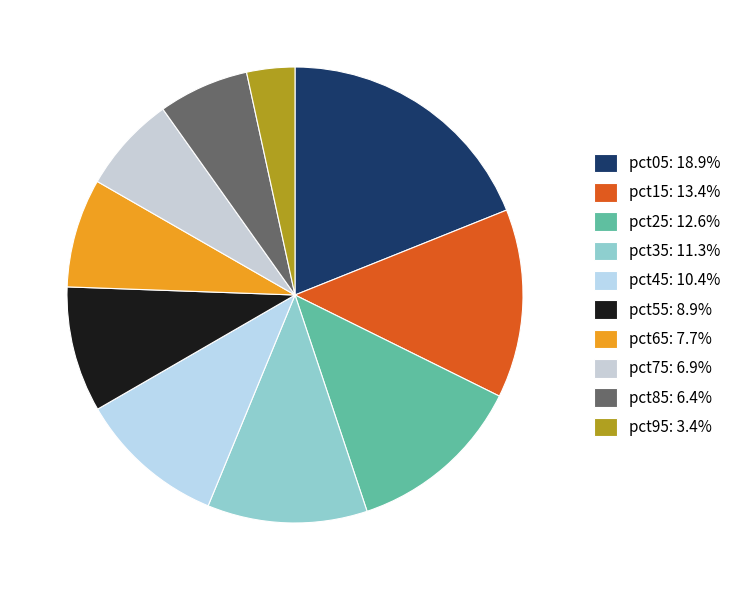

Is pct65 the majority of the pie?

No